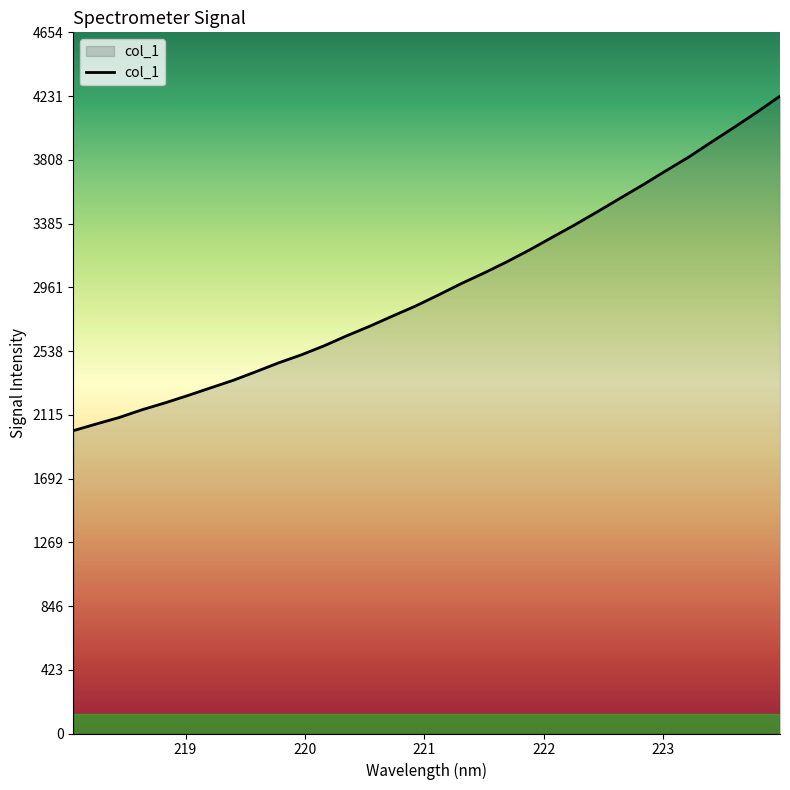

What is the smallest value displayed?

2010.2